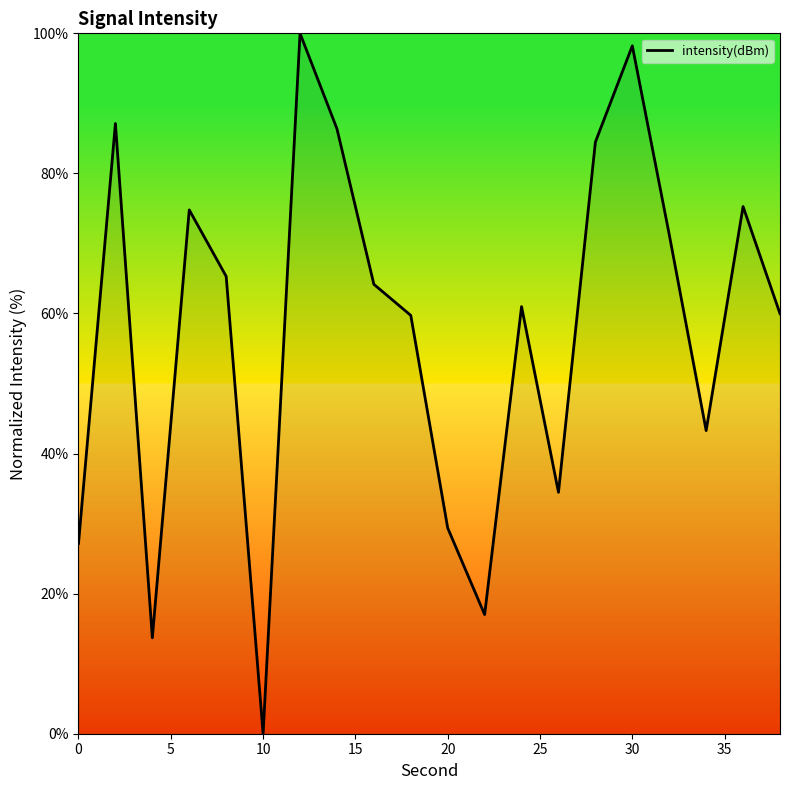

What is the maximum value shown in the chart?

100.0